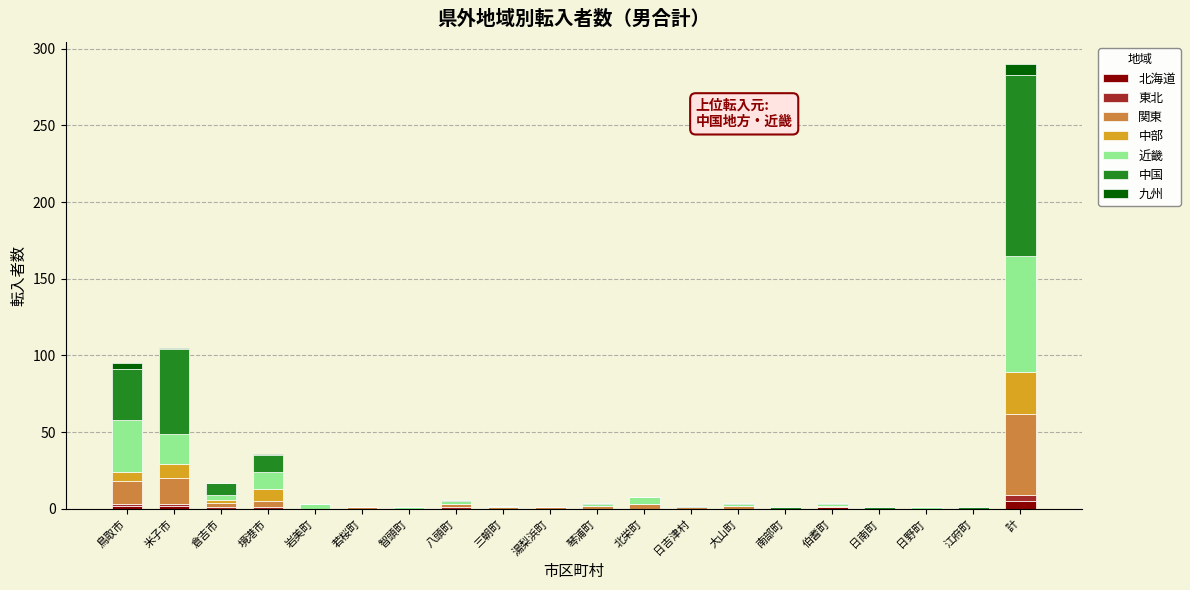

At which category is the sum across all series the highest?

計